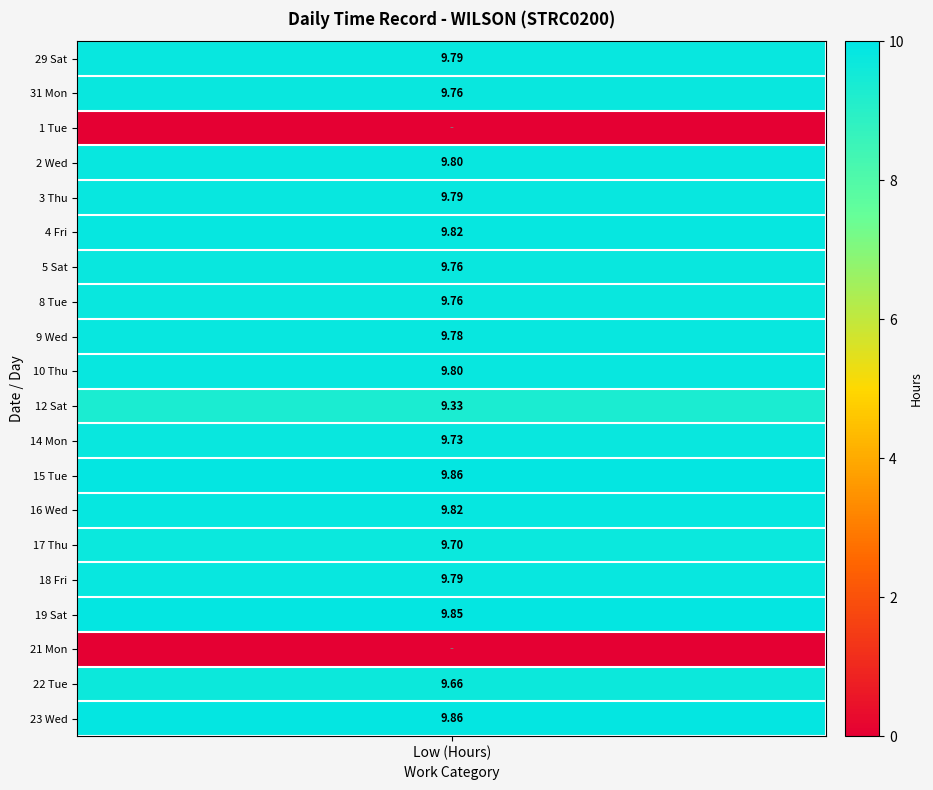

Which series has the widest spread of values?

15 Tue